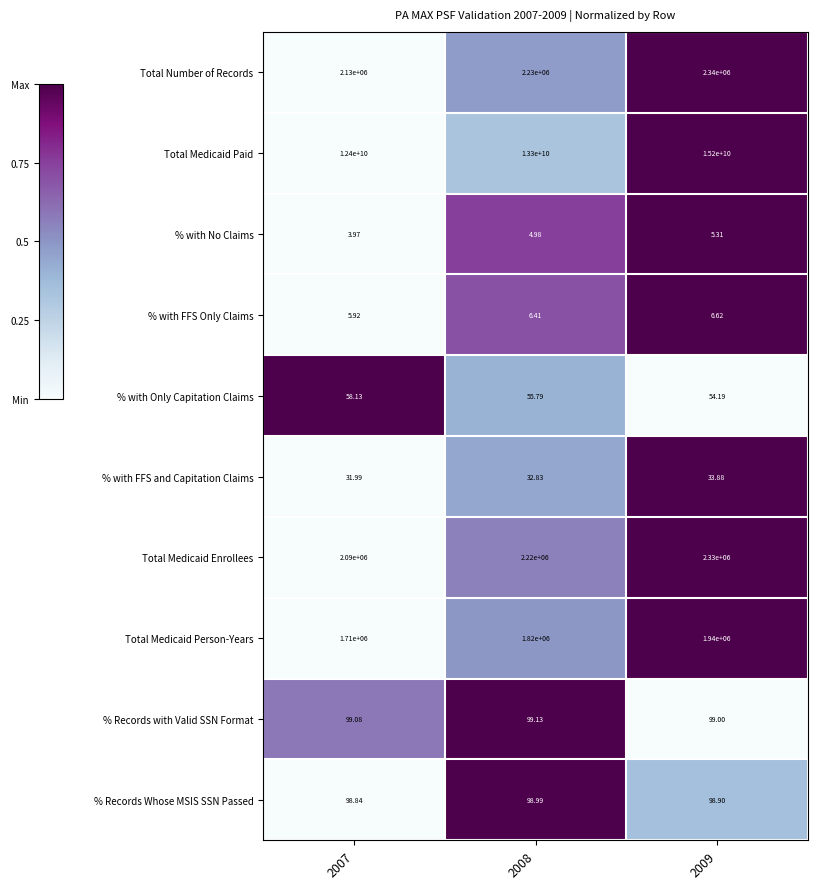

Which series has the largest total across all categories?

Total Medicaid Paid